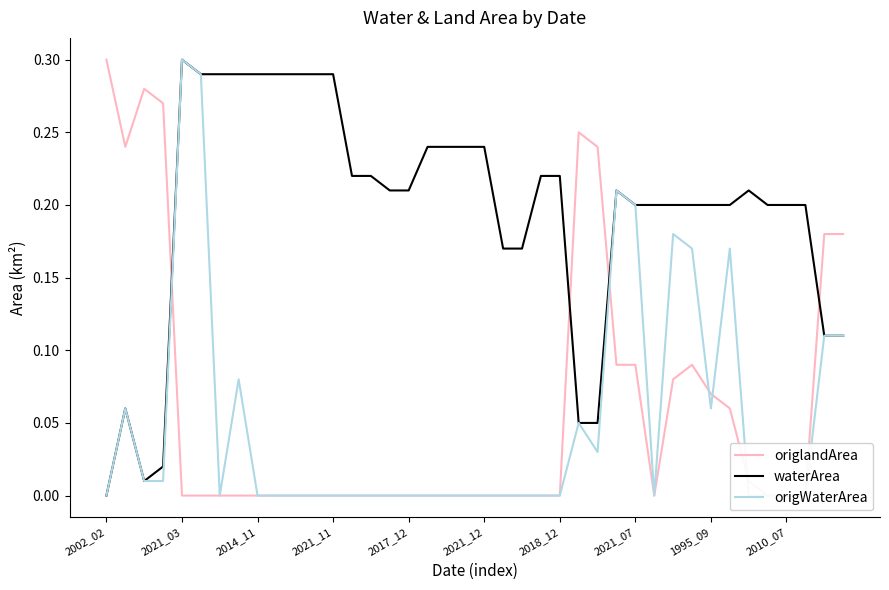

True or false: origWaterArea has more than 1 points higher than both neighbors.

True